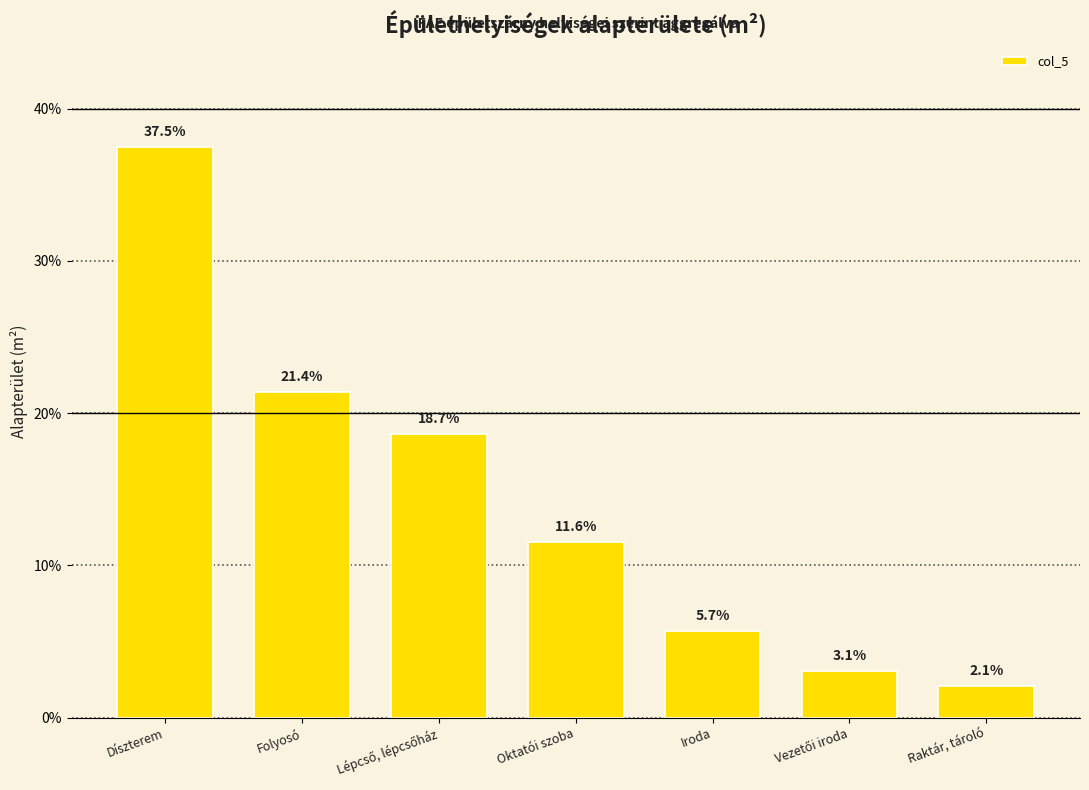

What is the greatest value displayed?

37.5